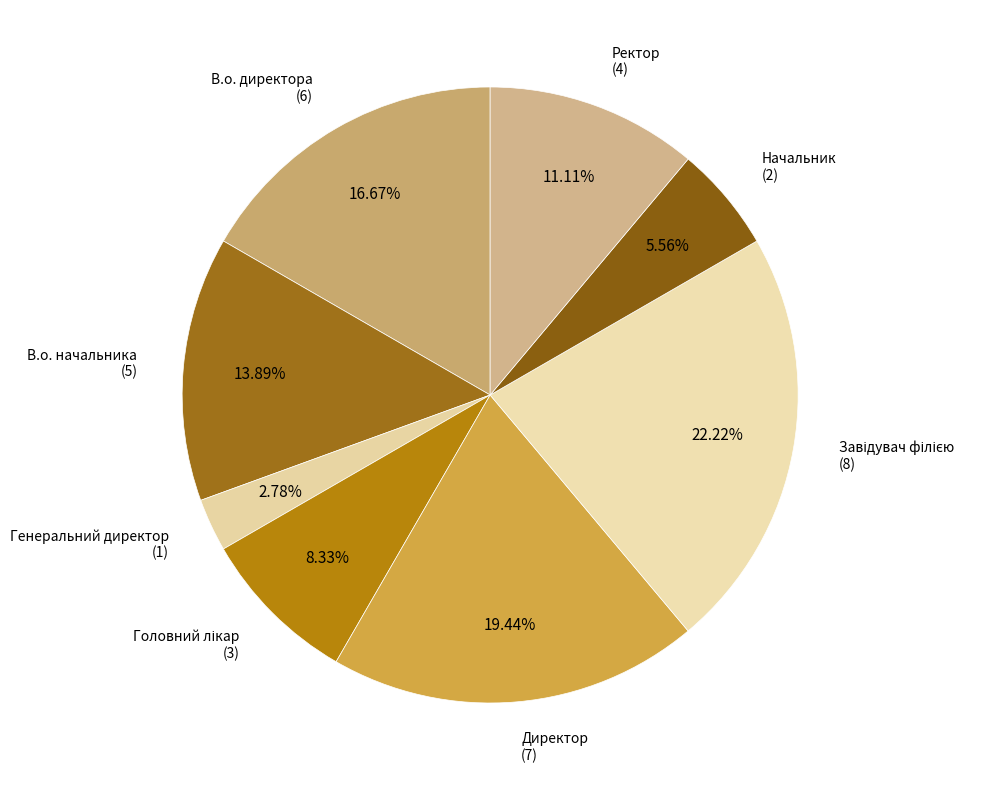

To the nearest percent, what percentage of the pie is Начальник?

6%